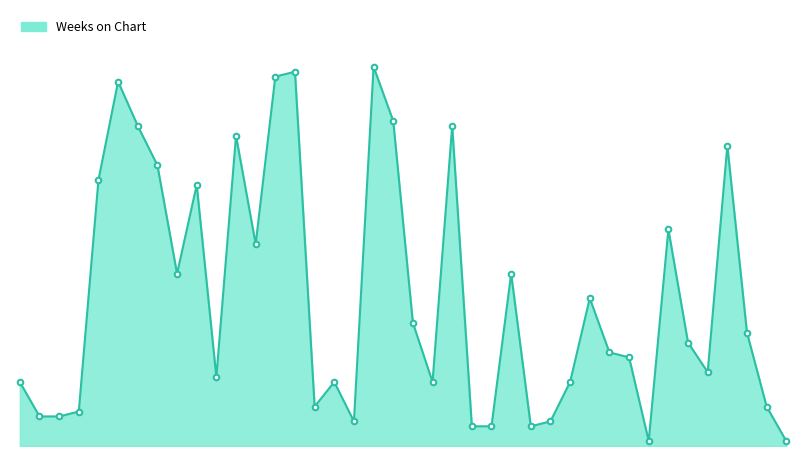

What is the value of the 1st point from the left?

13